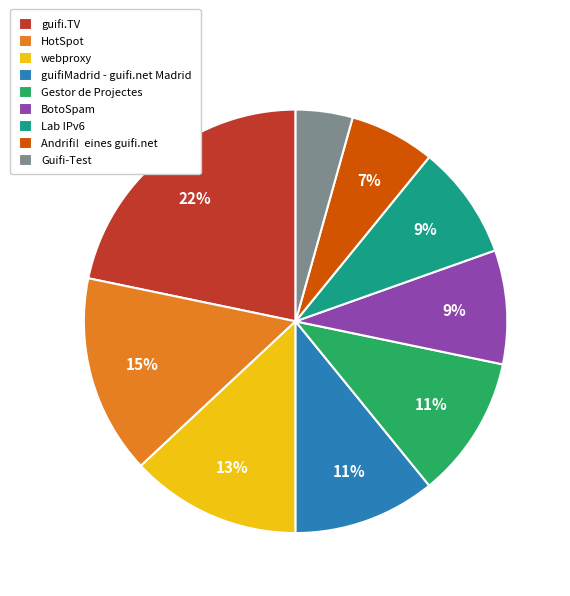

Is there any slice that represents more than half of the pie?

No